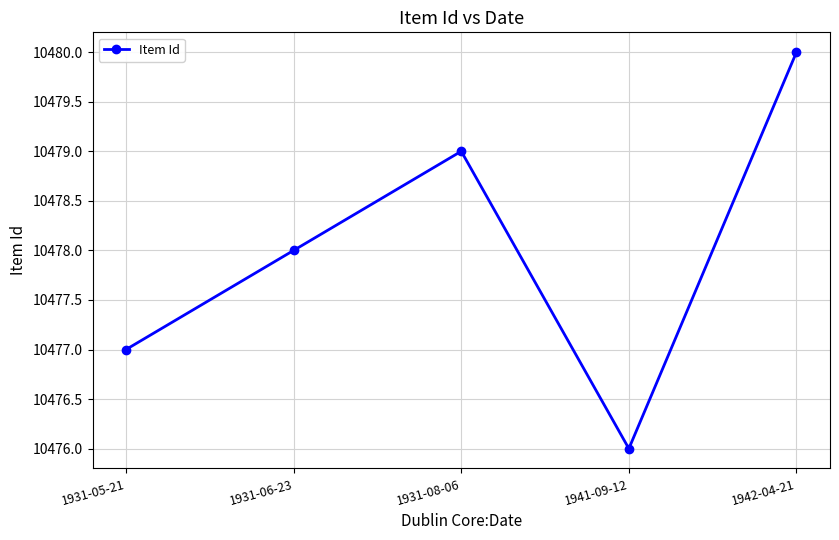

What is the sum of the values at 1941-09-12 and 1942-04-21?

20956